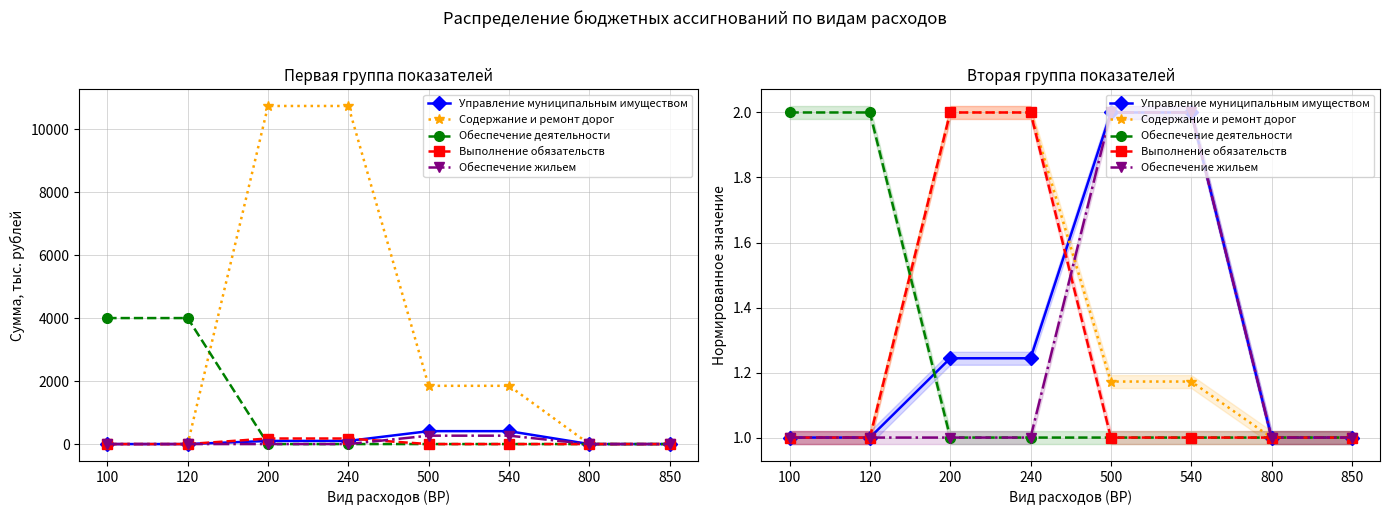

Which category has the lowest value across all series?

100